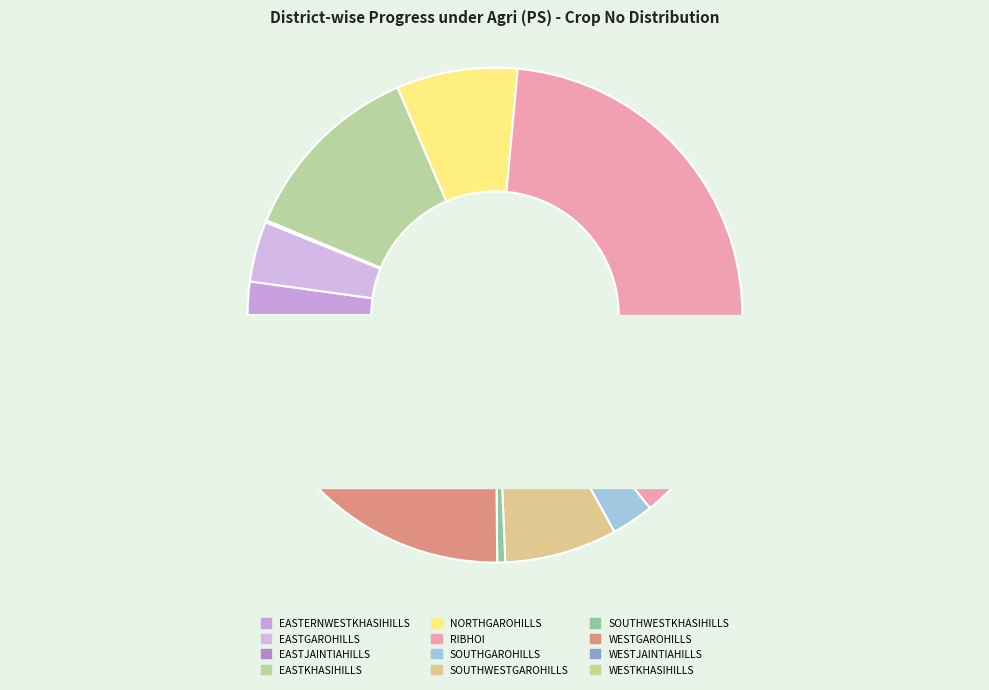

To the nearest percent, what is the difference between the largest and smallest slice percentages?

38%